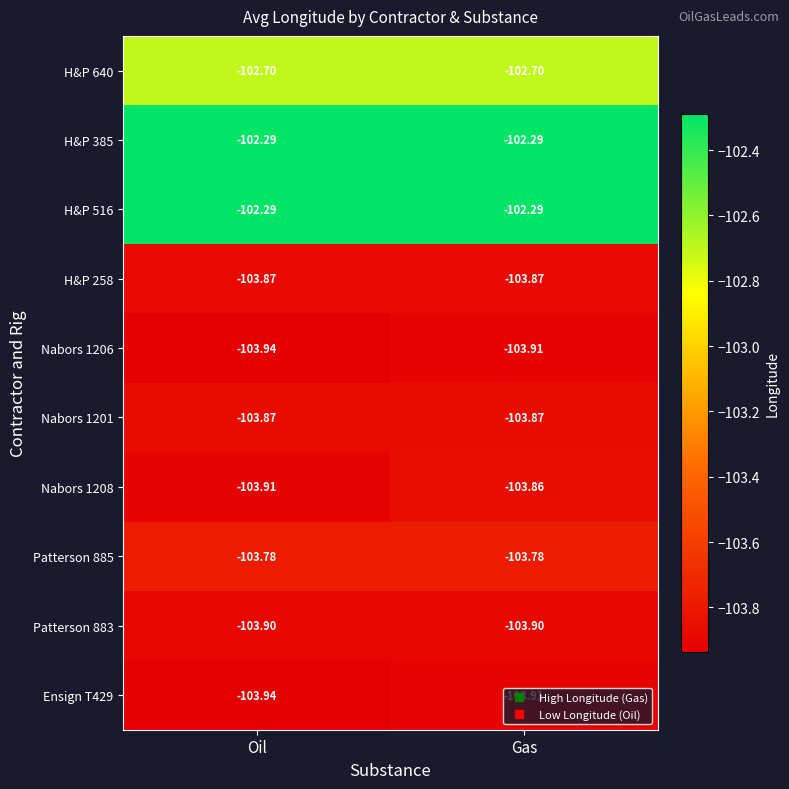

At which category is the sum across all series the highest?

Gas